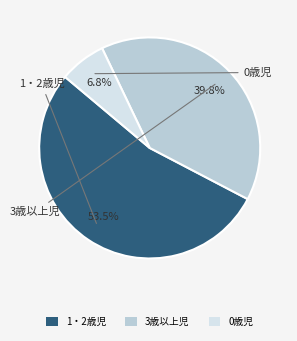

Does 1・2歳児 represent more than half of the total?

Yes